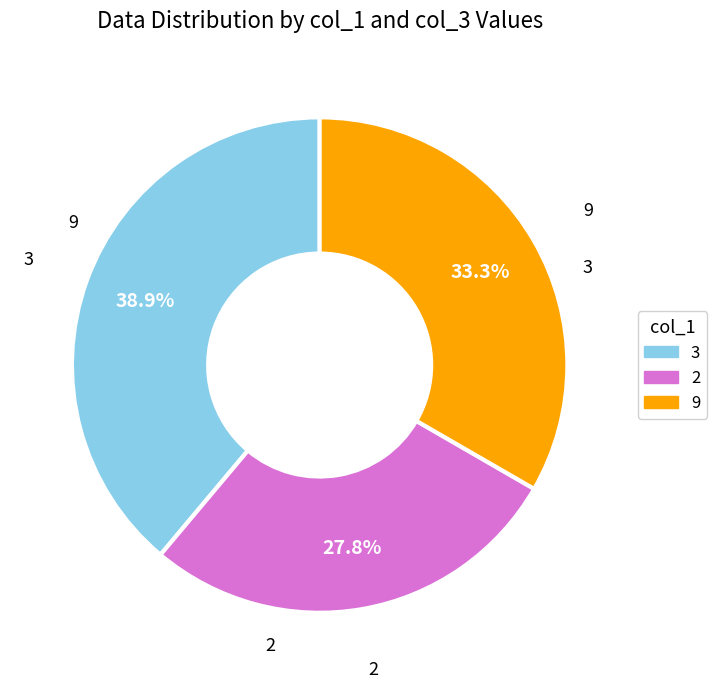

To the nearest percent, what is the difference between the 3 and 2 slice percentages?

11%